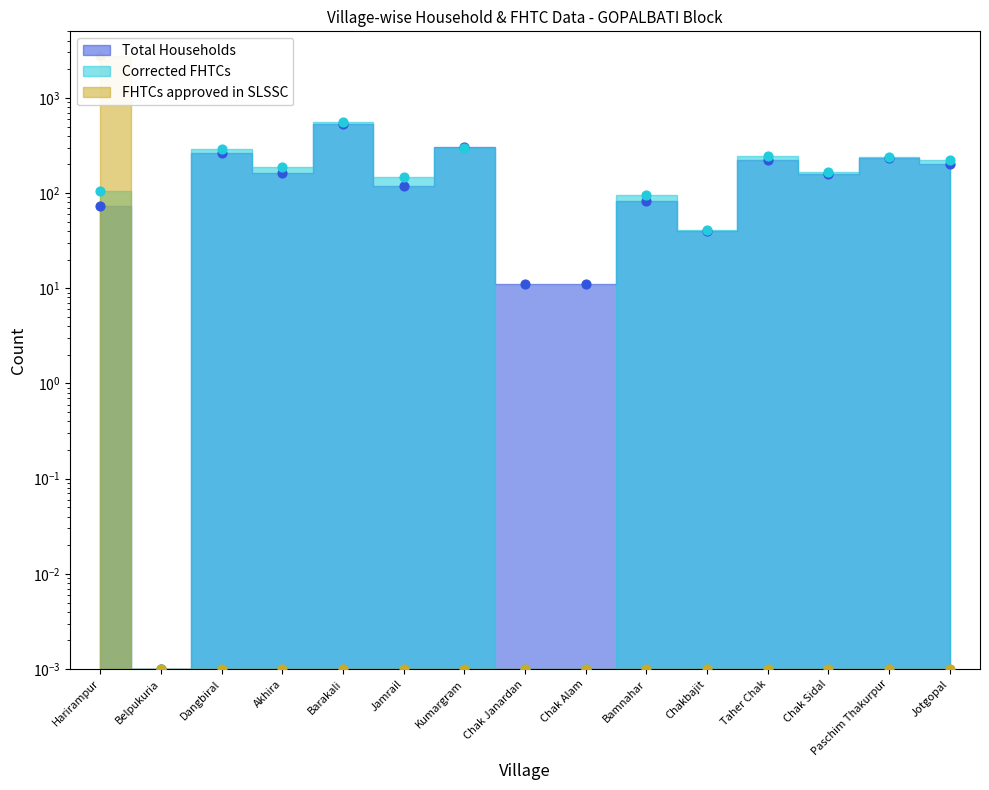

Which series contains the highest Y value?

FHTCs approved in SLSSC